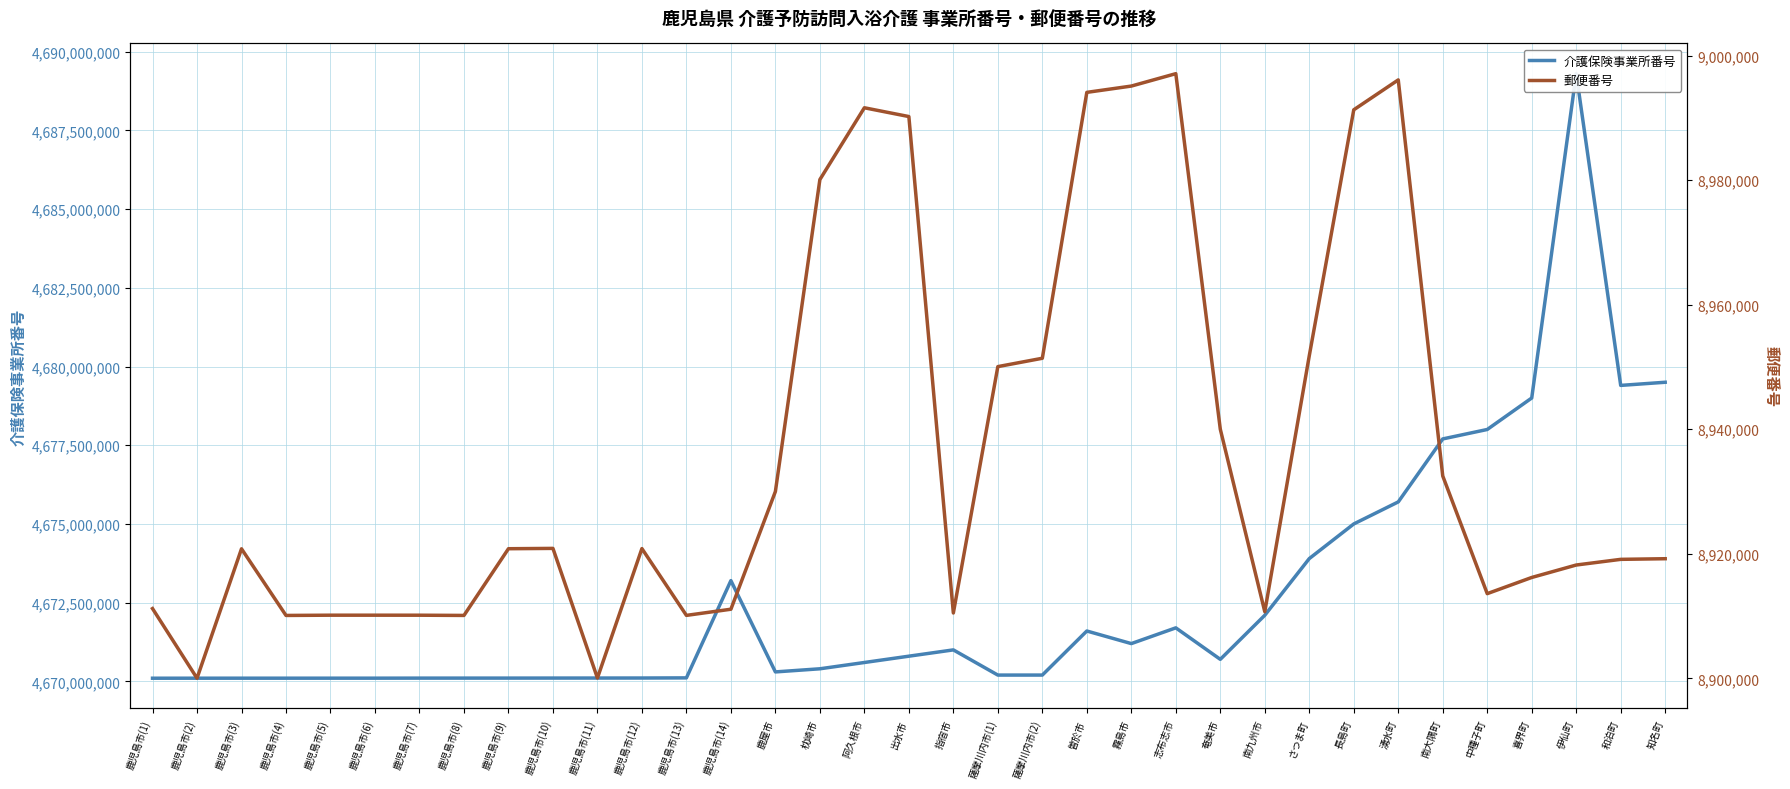

How many data points in 介護保険事業所番号 are less than 4670600065?

17